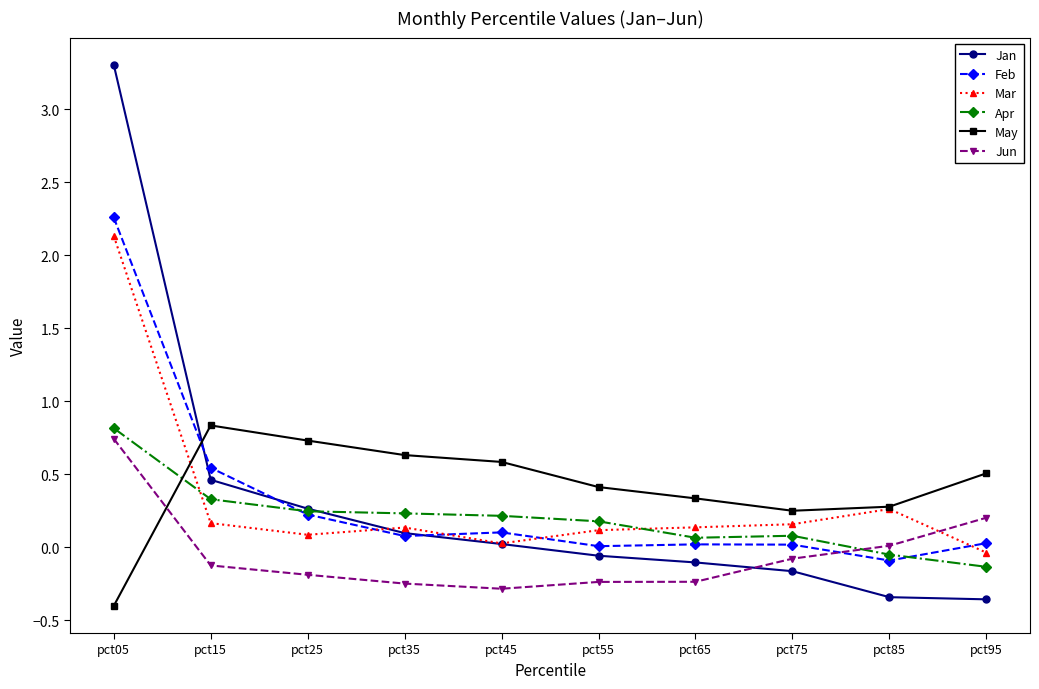

Between pct05 and pct55, which series saw the biggest shift?

Jan